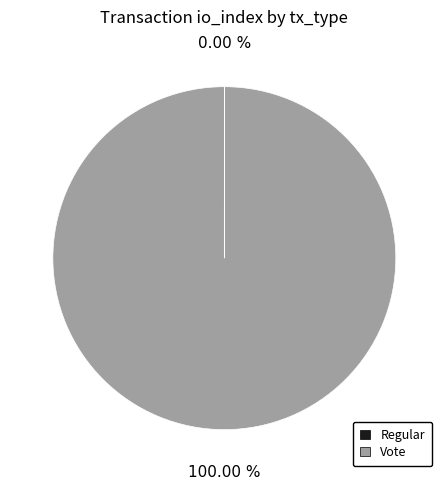

Which slice is the largest?

Vote